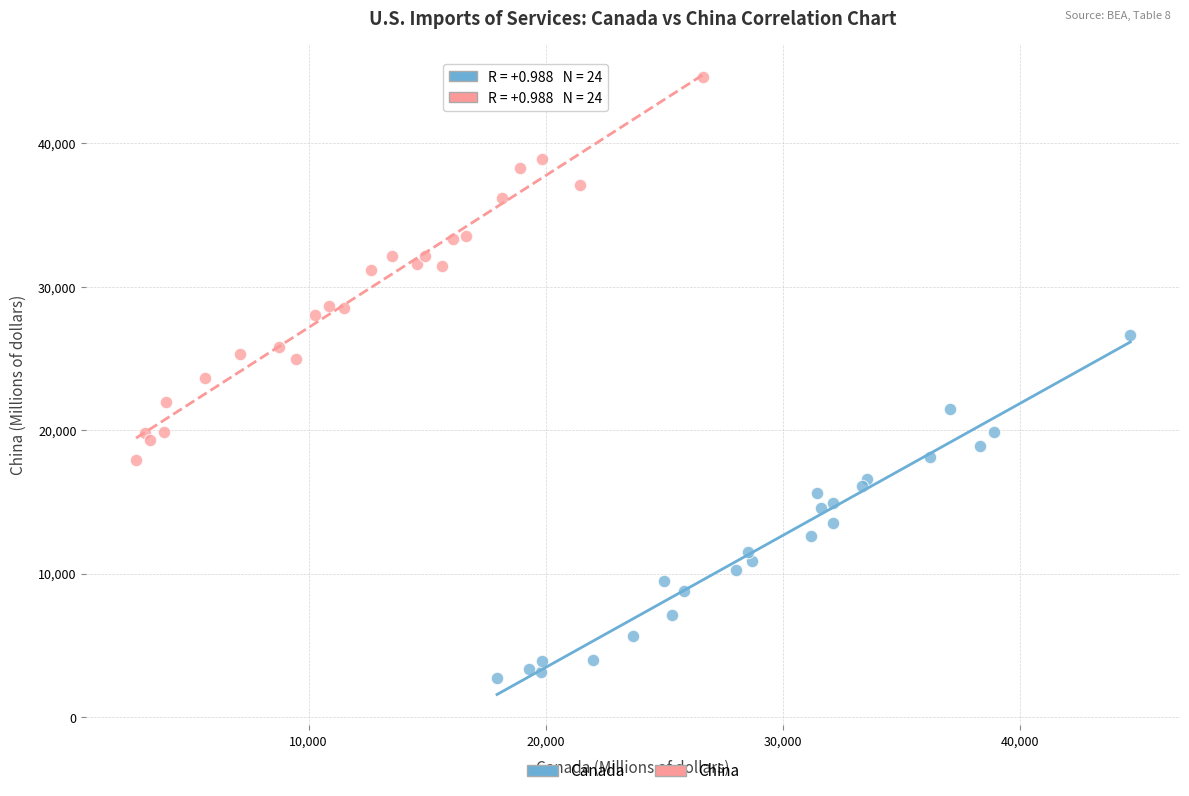

Which series has the largest Y range (max minus min)?

China